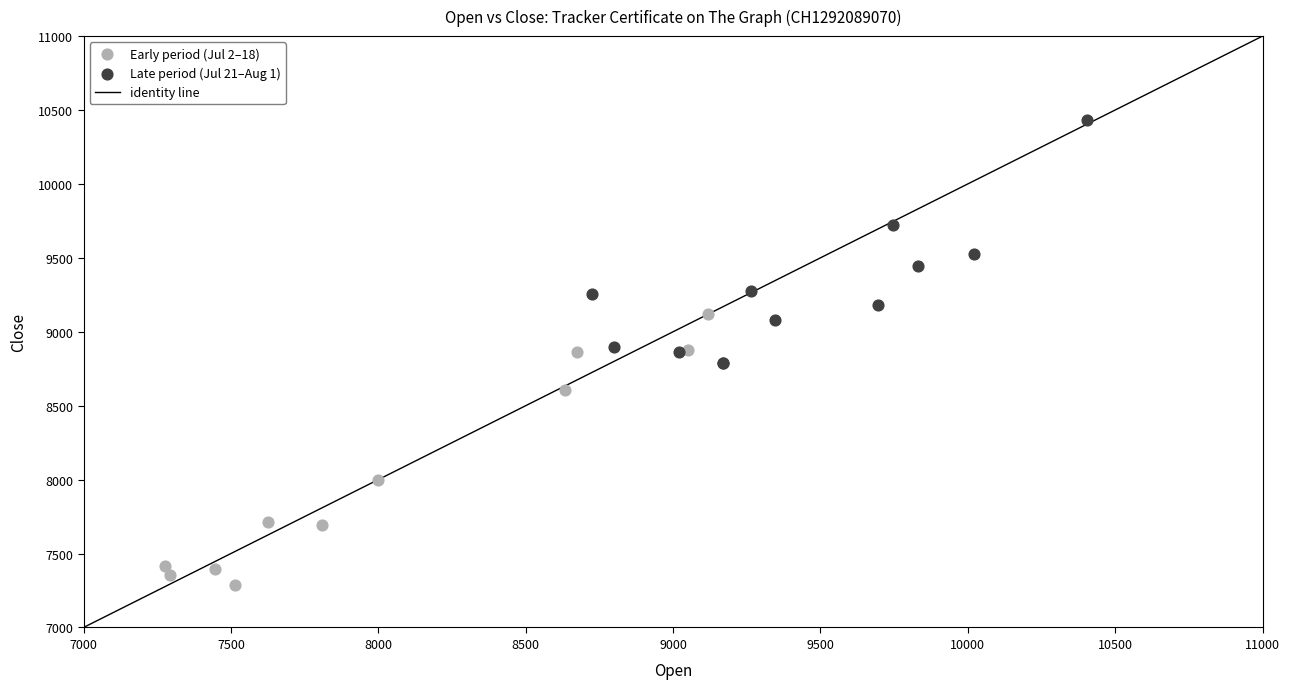

Which series reaches the minimum Y coordinate?

Early period (Jul 2–18)